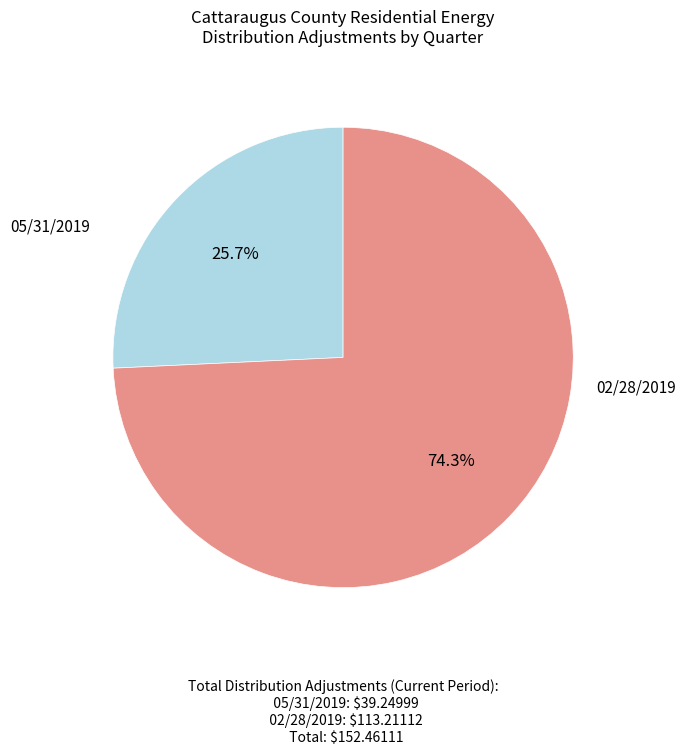

What is the smallest slice in the pie chart?

05/31/2019